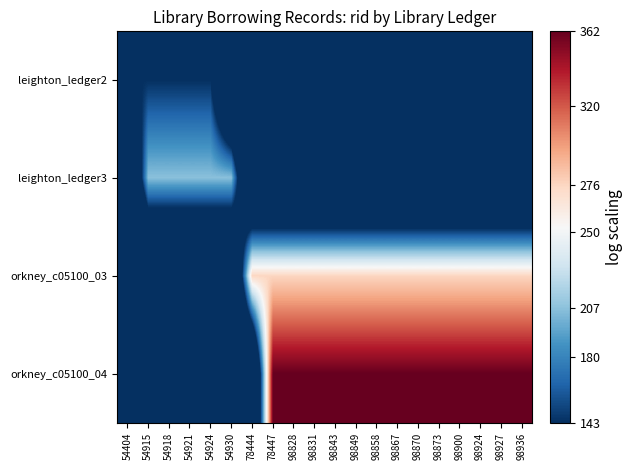

What is the total value across all series at 98843?

638